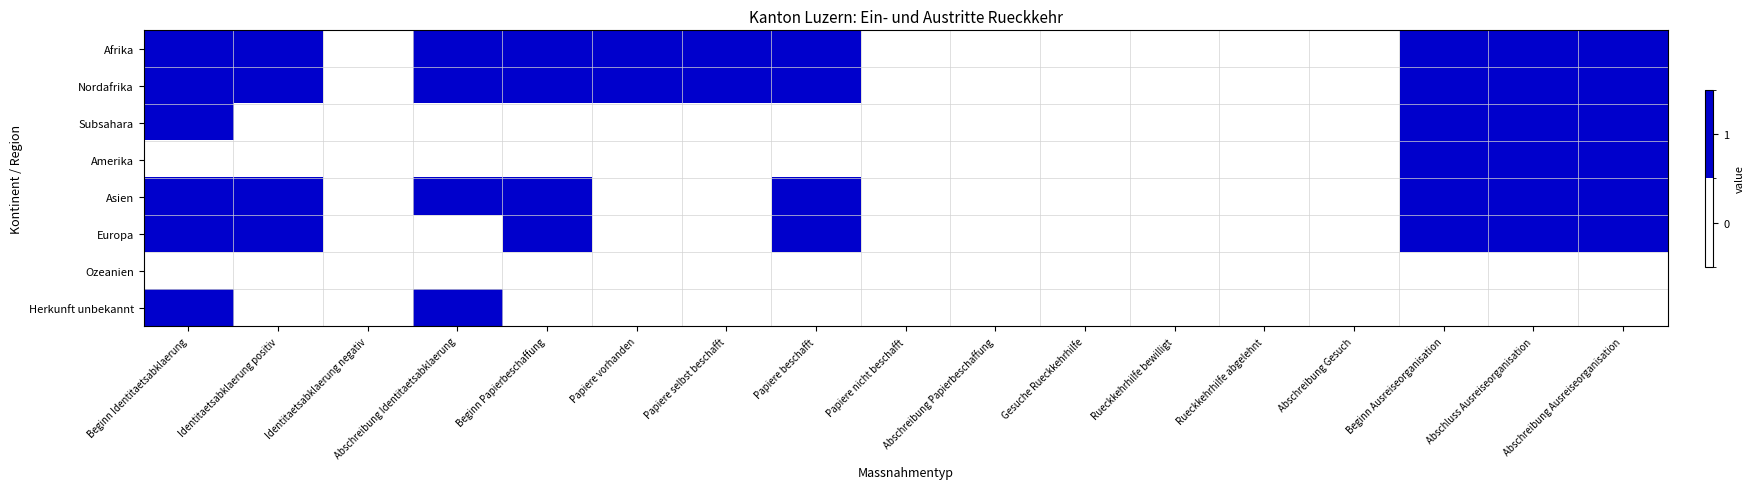

Reading left to right, what are all the values shown in this chart?

Afrika: Beginn Identitaetsabklaerung=1	Identitaetsabklaerung positiv=1	Identitaetsabklaerung negativ=0	Abschreibung Identitaetsabklaerung=1	Beginn Papierbeschaffung=1	Papiere vorhanden=1	Papiere selbst beschafft=1	Papiere beschafft=1	Papiere nicht beschafft=0	Abschreibung Papierbeschaffung=0	Gesuche Rueckkehrhilfe=0	Rueckkehrhilfe bewilligt=0	Rueckkehrhilfe abgelehnt=0	Abschreibung Gesuch=0	Beginn Ausreiseorganisation=1	Abschluss Ausreiseorganisation=1	Abschreibung Ausreiseorganisation=1
Nordafrika: Beginn Identitaetsabklaerung=1	Identitaetsabklaerung positiv=1	Identitaetsabklaerung negativ=0	Abschreibung Identitaetsabklaerung=1	Beginn Papierbeschaffung=1	Papiere vorhanden=1	Papiere selbst beschafft=1	Papiere beschafft=1	Papiere nicht beschafft=0	Abschreibung Papierbeschaffung=0	Gesuche Rueckkehrhilfe=0	Rueckkehrhilfe bewilligt=0	Rueckkehrhilfe abgelehnt=0	Abschreibung Gesuch=0	Beginn Ausreiseorganisation=1	Abschluss Ausreiseorganisation=1	Abschreibung Ausreiseorganisation=1
Subsahara: Beginn Identitaetsabklaerung=1	Identitaetsabklaerung positiv=0	Identitaetsabklaerung negativ=0	Abschreibung Identitaetsabklaerung=0	Beginn Papierbeschaffung=0	Papiere vorhanden=0	Papiere selbst beschafft=0	Papiere beschafft=0	Papiere nicht beschafft=0	Abschreibung Papierbeschaffung=0	Gesuche Rueckkehrhilfe=0	Rueckkehrhilfe bewilligt=0	Rueckkehrhilfe abgelehnt=0	Abschreibung Gesuch=0	Beginn Ausreiseorganisation=1	Abschluss Ausreiseorganisation=1	Abschreibung Ausreiseorganisation=1
Amerika: Beginn Identitaetsabklaerung=0	Identitaetsabklaerung positiv=0	Identitaetsabklaerung negativ=0	Abschreibung Identitaetsabklaerung=0	Beginn Papierbeschaffung=0	Papiere vorhanden=0	Papiere selbst beschafft=0	Papiere beschafft=0	Papiere nicht beschafft=0	Abschreibung Papierbeschaffung=0	Gesuche Rueckkehrhilfe=0	Rueckkehrhilfe bewilligt=0	Rueckkehrhilfe abgelehnt=0	Abschreibung Gesuch=0	Beginn Ausreiseorganisation=1	Abschluss Ausreiseorganisation=1	Abschreibung Ausreiseorganisation=1
Asien: Beginn Identitaetsabklaerung=1	Identitaetsabklaerung positiv=1	Identitaetsabklaerung negativ=0	Abschreibung Identitaetsabklaerung=1	Beginn Papierbeschaffung=1	Papiere vorhanden=0	Papiere selbst beschafft=0	Papiere beschafft=1	Papiere nicht beschafft=0	Abschreibung Papierbeschaffung=0	Gesuche Rueckkehrhilfe=0	Rueckkehrhilfe bewilligt=0	Rueckkehrhilfe abgelehnt=0	Abschreibung Gesuch=0	Beginn Ausreiseorganisation=1	Abschluss Ausreiseorganisation=1	Abschreibung Ausreiseorganisation=1
Europa: Beginn Identitaetsabklaerung=1	Identitaetsabklaerung positiv=1	Identitaetsabklaerung negativ=0	Abschreibung Identitaetsabklaerung=0	Beginn Papierbeschaffung=1	Papiere vorhanden=0	Papiere selbst beschafft=0	Papiere beschafft=1	Papiere nicht beschafft=0	Abschreibung Papierbeschaffung=0	Gesuche Rueckkehrhilfe=0	Rueckkehrhilfe bewilligt=0	Rueckkehrhilfe abgelehnt=0	Abschreibung Gesuch=0	Beginn Ausreiseorganisation=1	Abschluss Ausreiseorganisation=1	Abschreibung Ausreiseorganisation=1
Ozeanien: Beginn Identitaetsabklaerung=0	Identitaetsabklaerung positiv=0	Identitaetsabklaerung negativ=0	Abschreibung Identitaetsabklaerung=0	Beginn Papierbeschaffung=0	Papiere vorhanden=0	Papiere selbst beschafft=0	Papiere beschafft=0	Papiere nicht beschafft=0	Abschreibung Papierbeschaffung=0	Gesuche Rueckkehrhilfe=0	Rueckkehrhilfe bewilligt=0	Rueckkehrhilfe abgelehnt=0	Abschreibung Gesuch=0	Beginn Ausreiseorganisation=0	Abschluss Ausreiseorganisation=0	Abschreibung Ausreiseorganisation=0
Herkunft unbekannt: Beginn Identitaetsabklaerung=1	Identitaetsabklaerung positiv=0	Identitaetsabklaerung negativ=0	Abschreibung Identitaetsabklaerung=1	Beginn Papierbeschaffung=0	Papiere vorhanden=0	Papiere selbst beschafft=0	Papiere beschafft=0	Papiere nicht beschafft=0	Abschreibung Papierbeschaffung=0	Gesuche Rueckkehrhilfe=0	Rueckkehrhilfe bewilligt=0	Rueckkehrhilfe abgelehnt=0	Abschreibung Gesuch=0	Beginn Ausreiseorganisation=0	Abschluss Ausreiseorganisation=0	Abschreibung Ausreiseorganisation=0